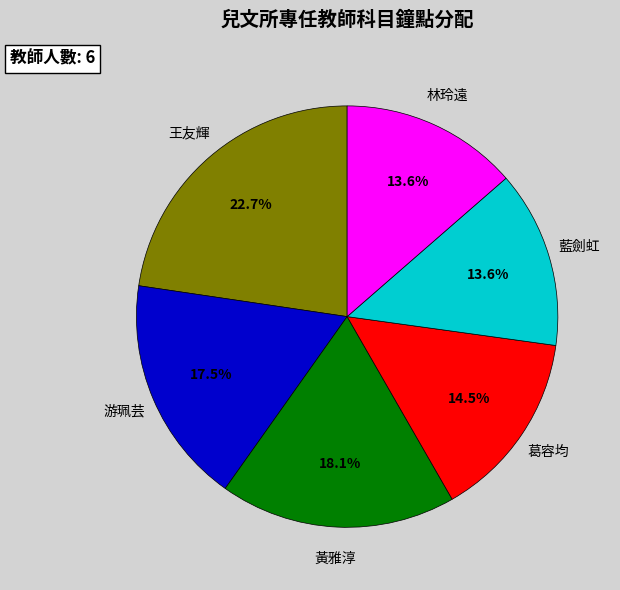

Is there any slice that represents more than half of the pie?

No